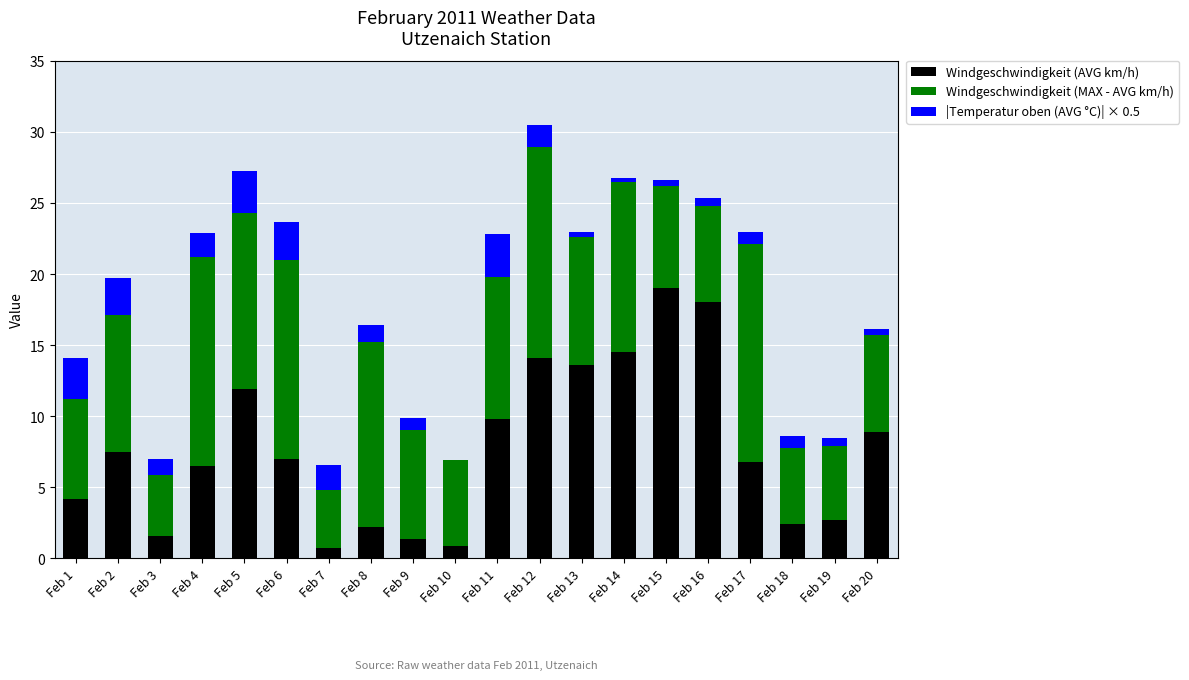

Are the bars grouped side by side (vs. stacked)?

No